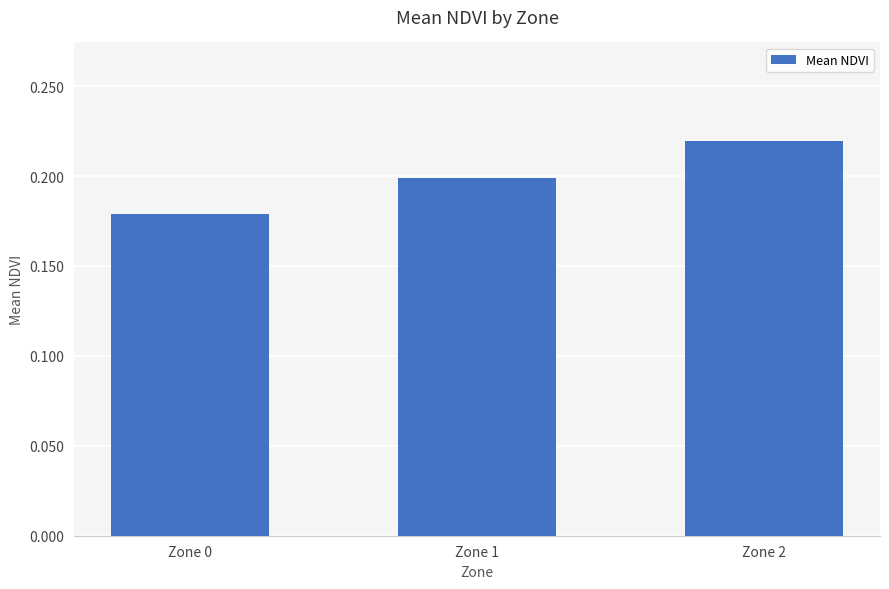

How many distinct data groups are displayed?

1